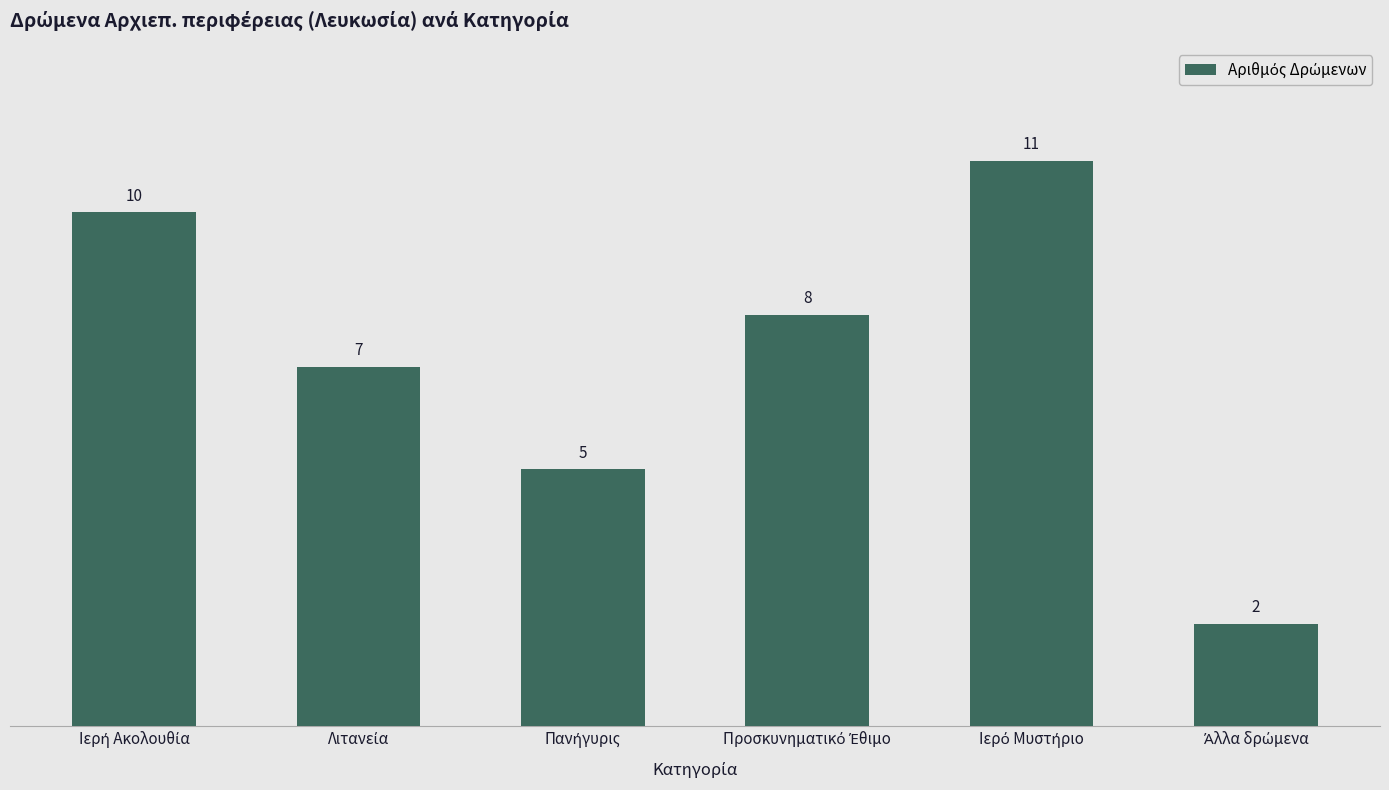

What is the maximum value shown in the chart?

11